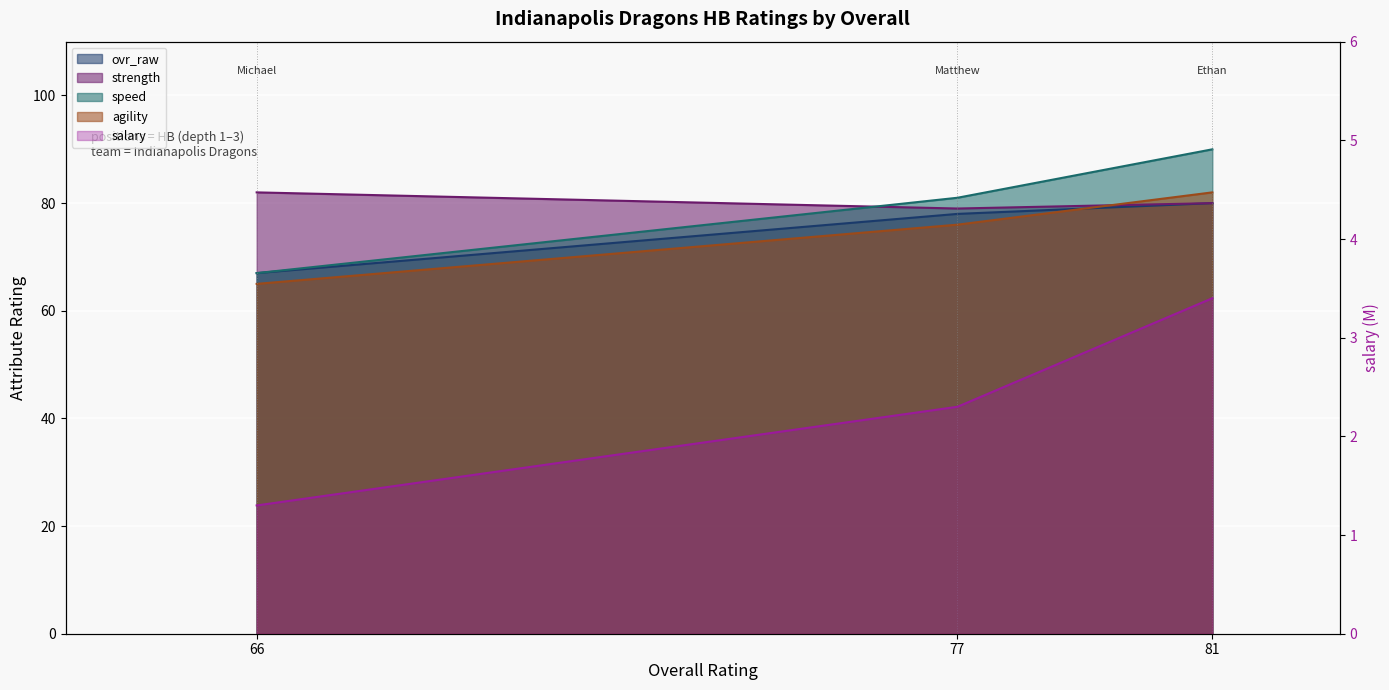

True or false: depth_chart_rank has a value of 115.3 at 81.

False